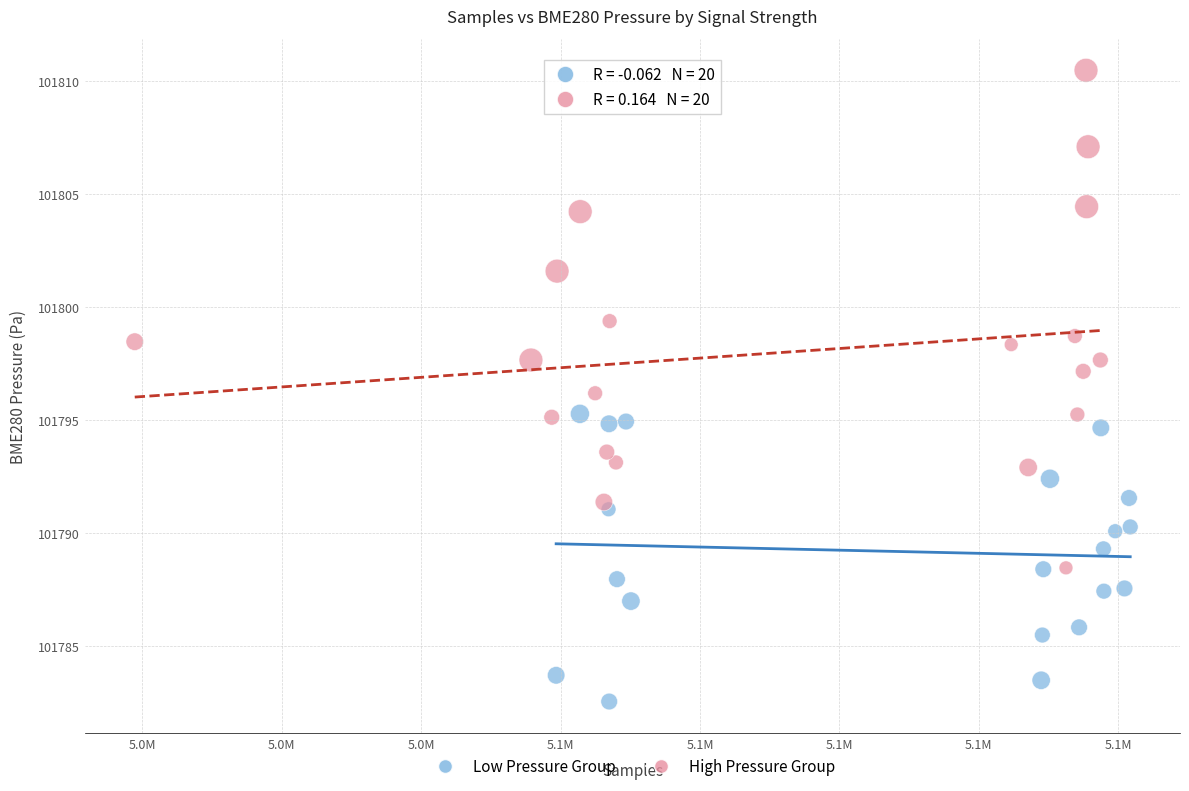

Which series has the widest spread of Y values?

High Pressure Group